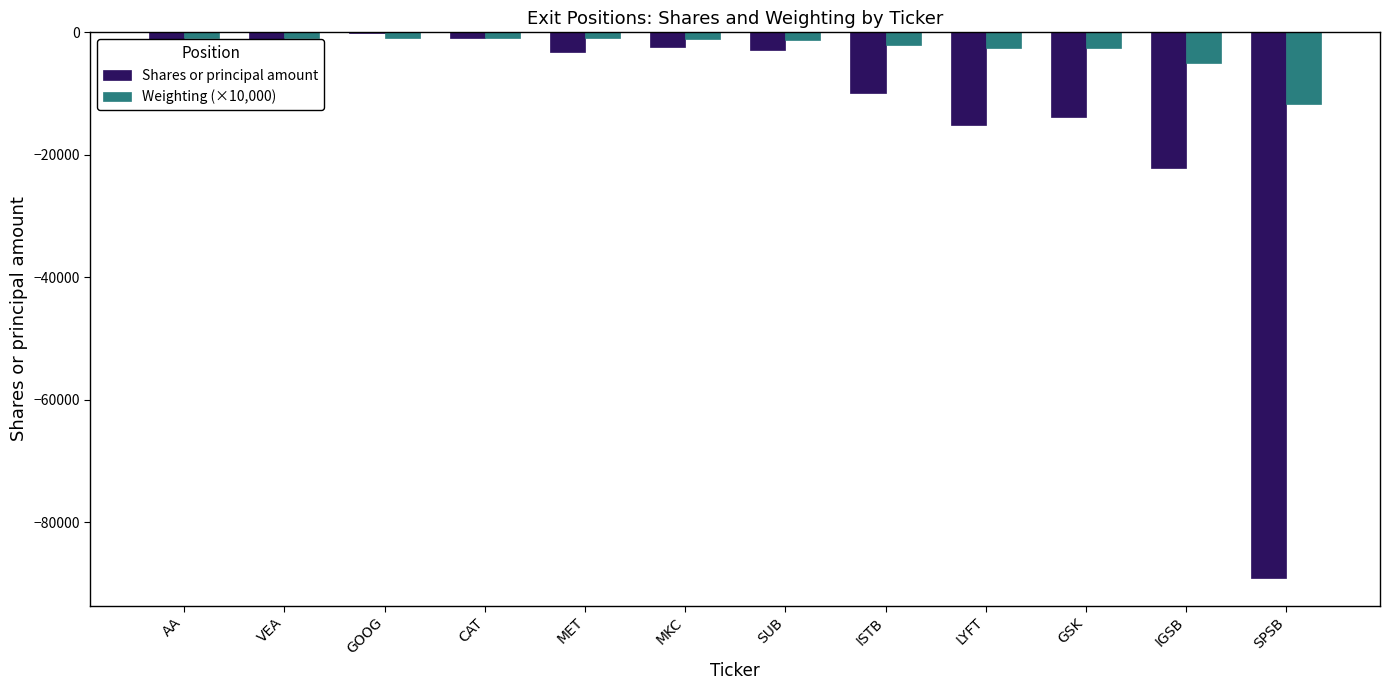

Which category has the highest value across all series?

GOOG